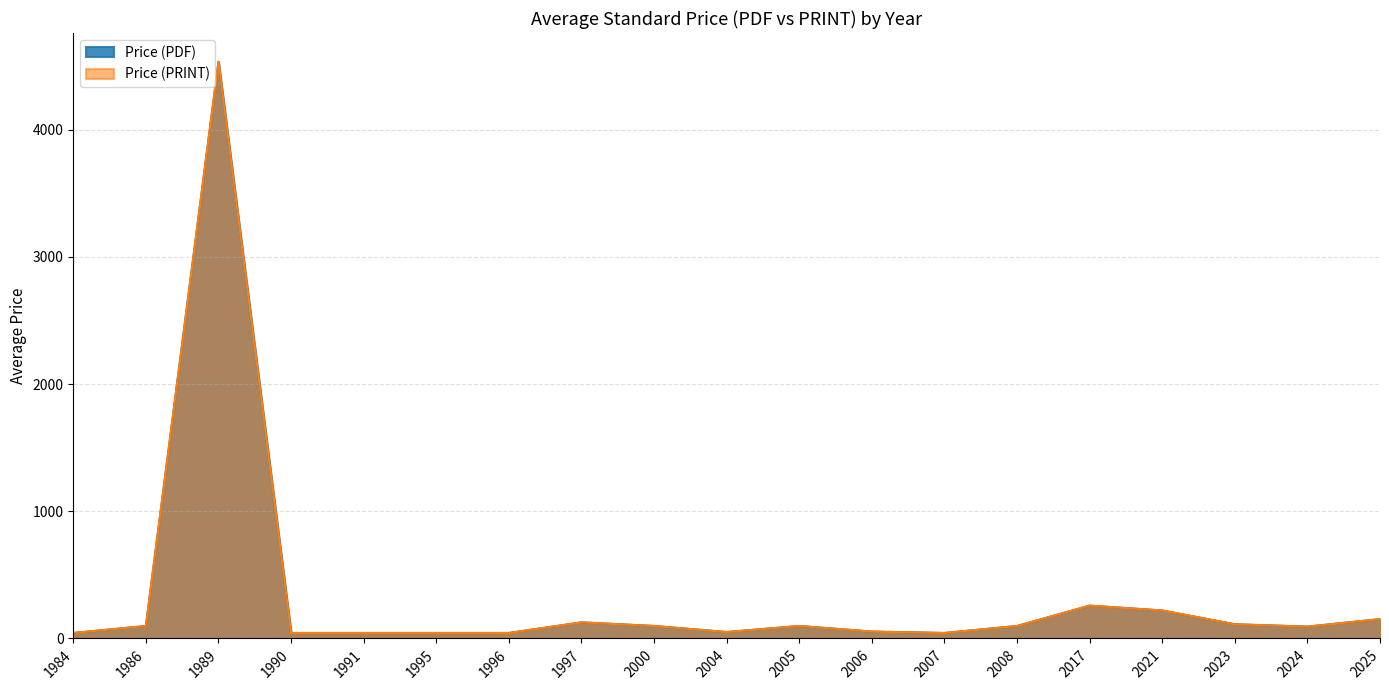

What is the minimum value for Price (PRINT)?

43.0